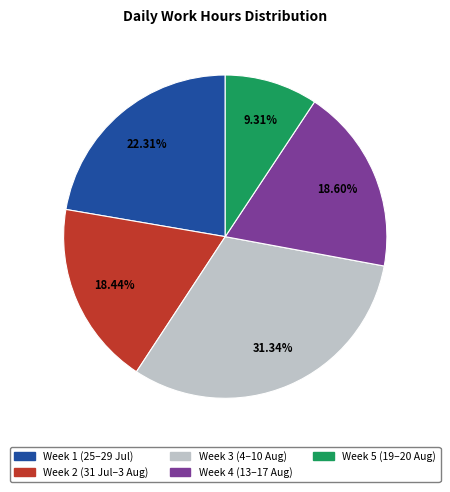

How many segments does this pie chart have?

5